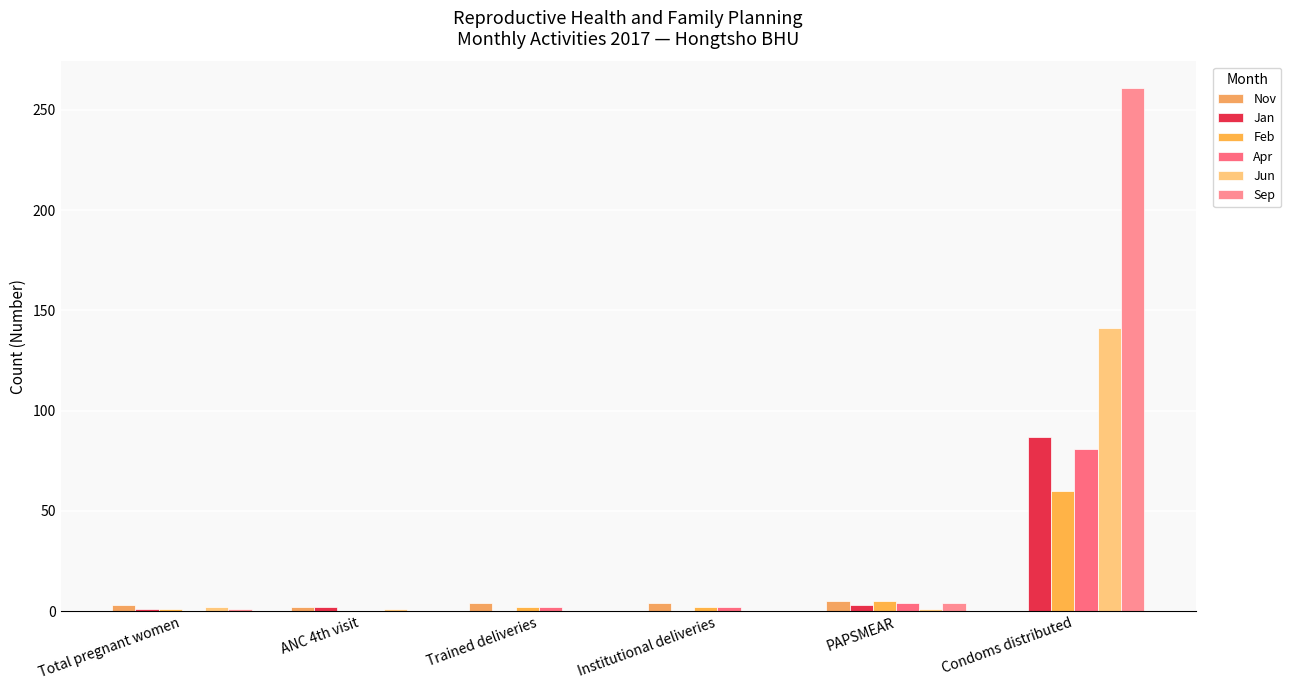

Which series has the widest spread of values?

Sep